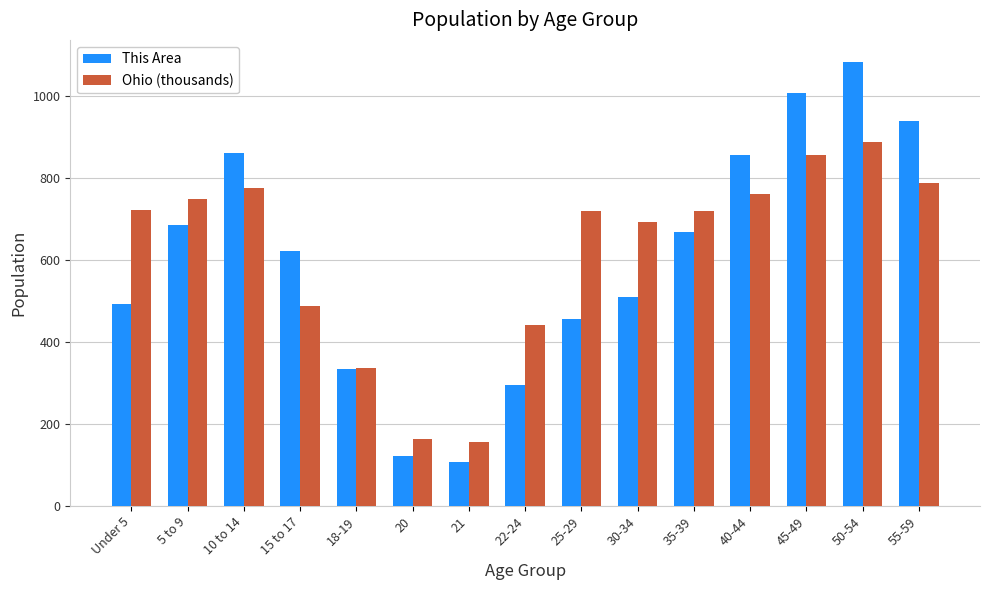

Between 15 to 17 and 20, which series saw the biggest shift?

This Area